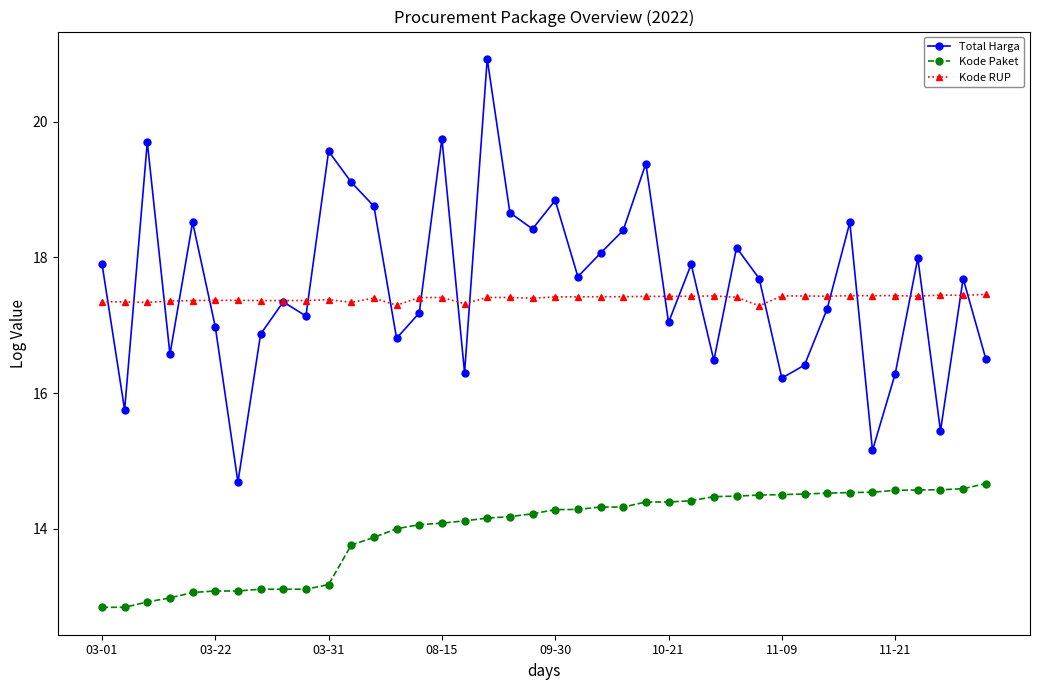

True or false: Total Harga and Kode RUP cross at least once.

True